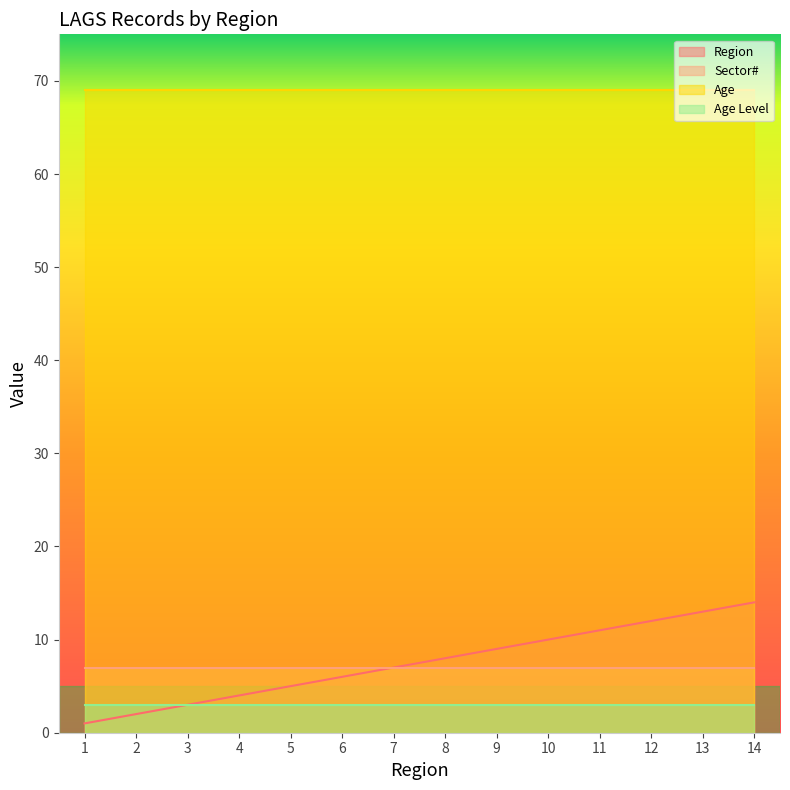

What is the total value across all series at 8?

87